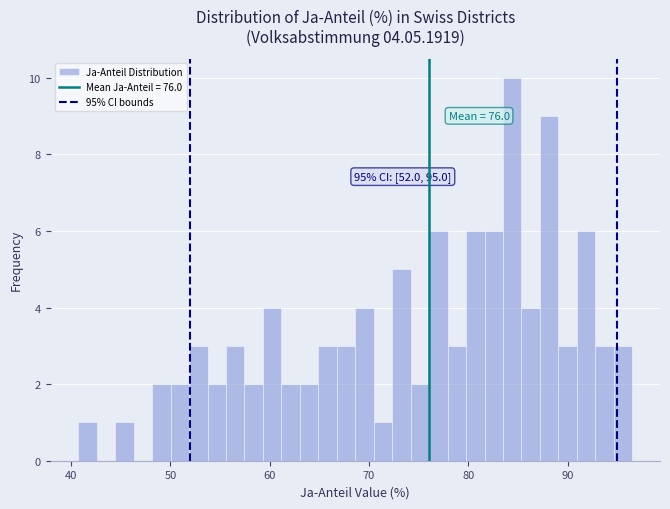

Read against the x-axis, roughly where is the centre of the tallest bar?

84